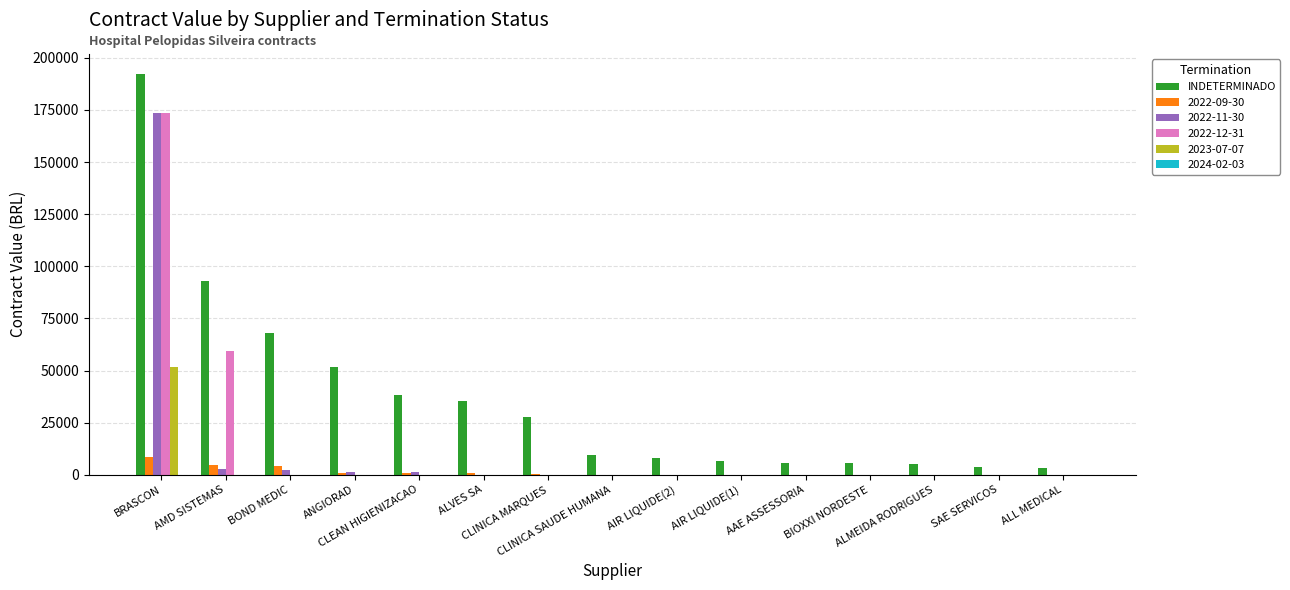

What is the maximum value for 2022-12-31?

173713.3